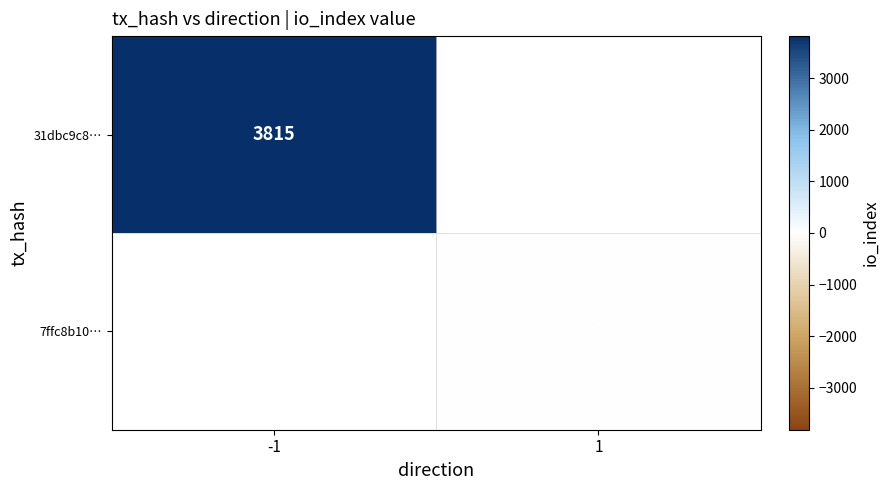

Is the value of 31dbc9c8… at -1 greater than the value of 7ffc8b10… at 1?

Yes